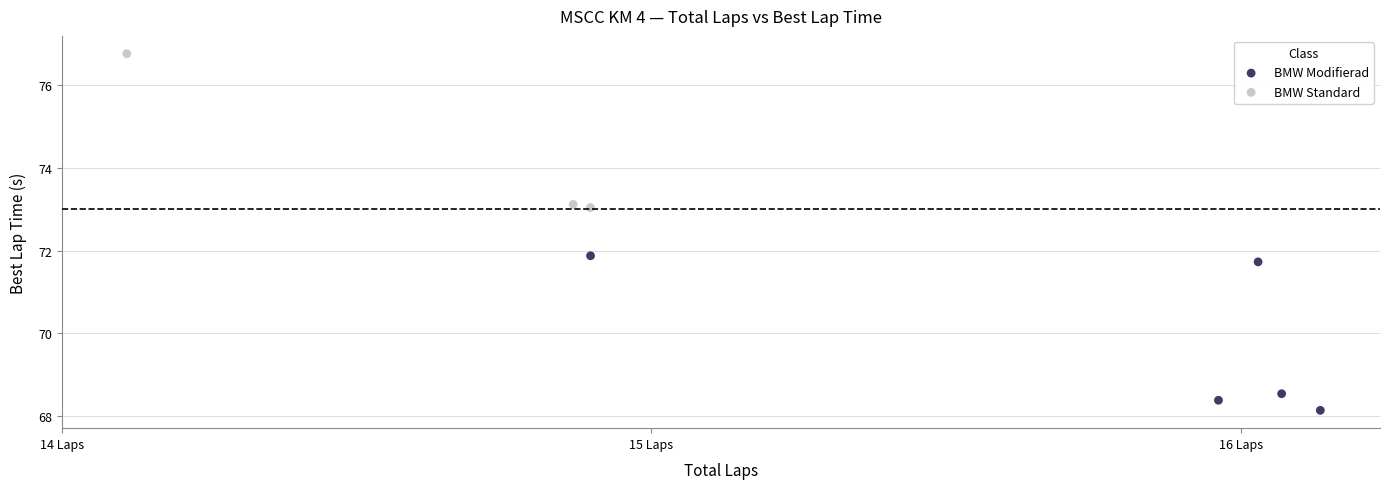

Which series contains the highest Y value?

BMW Standard